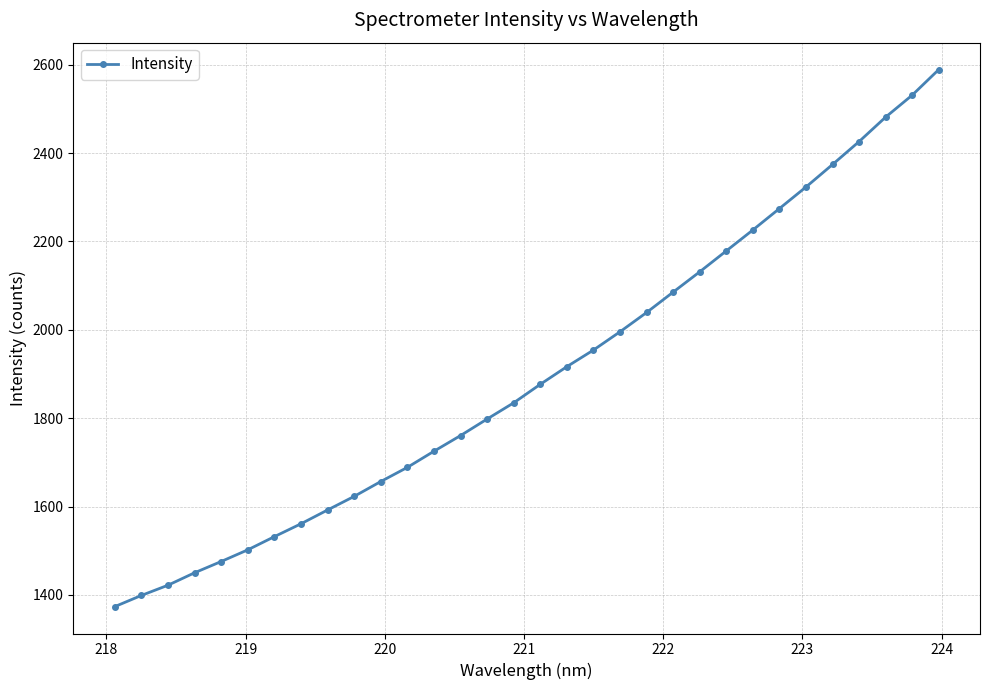

Does the chart have visible grid lines?

Yes